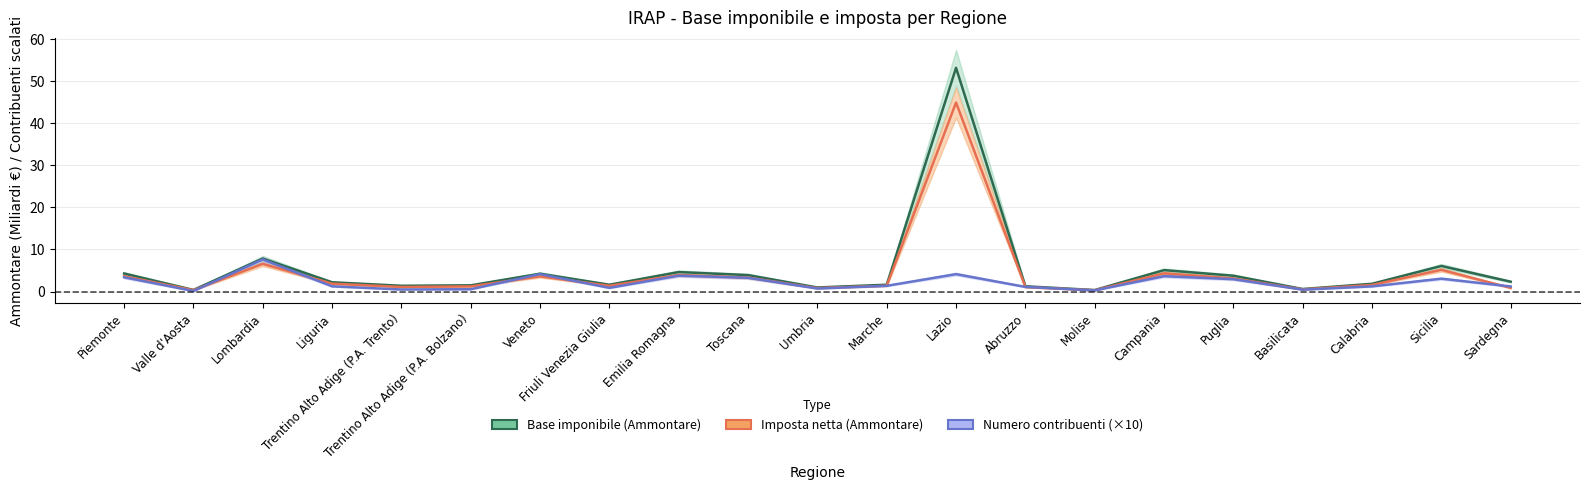

What are all the series names shown in the legend?

Base imponibile (Ammontare), Imposta netta (Ammontare), Numero contribuenti